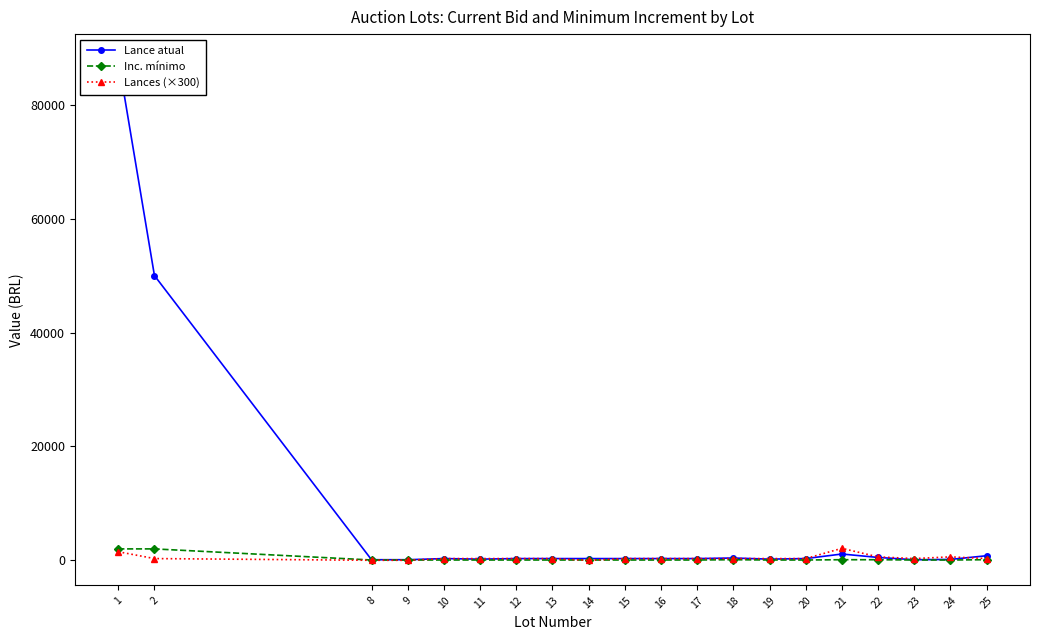

Is it true that Lance atual equals 497 at 10?

False